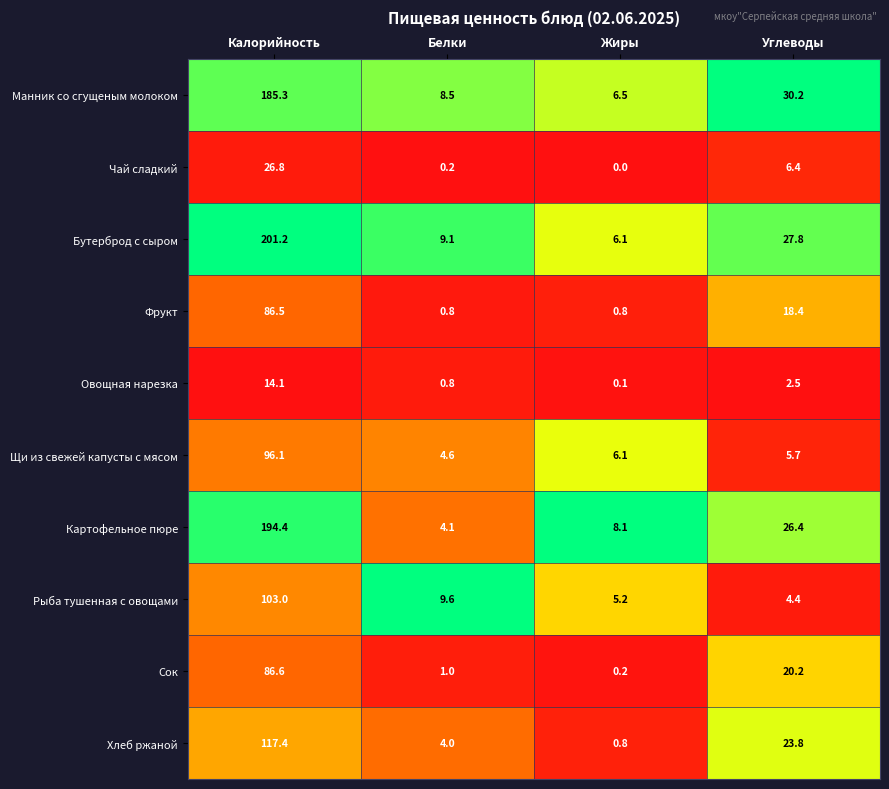

Which series changed the most between Белки and Углеводы?

Картофельное пюре